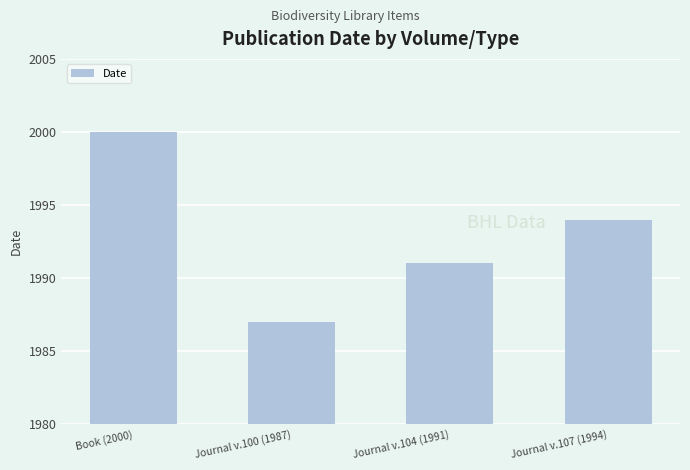

At which label is the value closest to 1993?

Journal v.107 (1994)